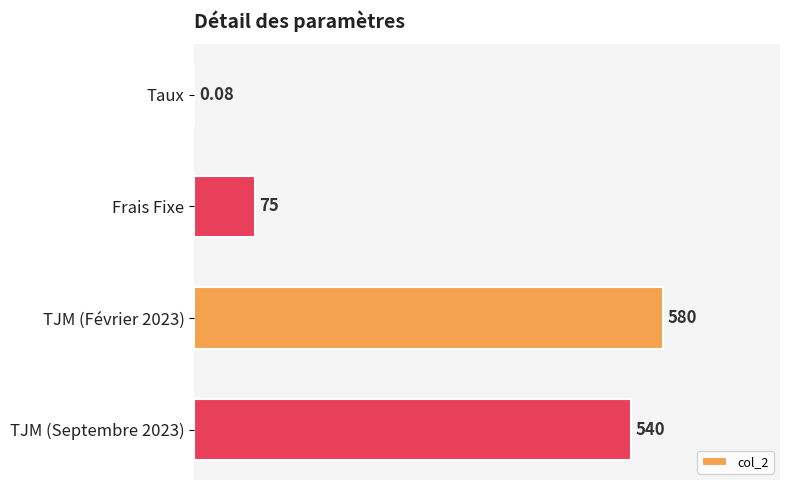

Approximately how many times larger is the value at TJM (Septembre 2023) compared to Frais Fixe?

7.2